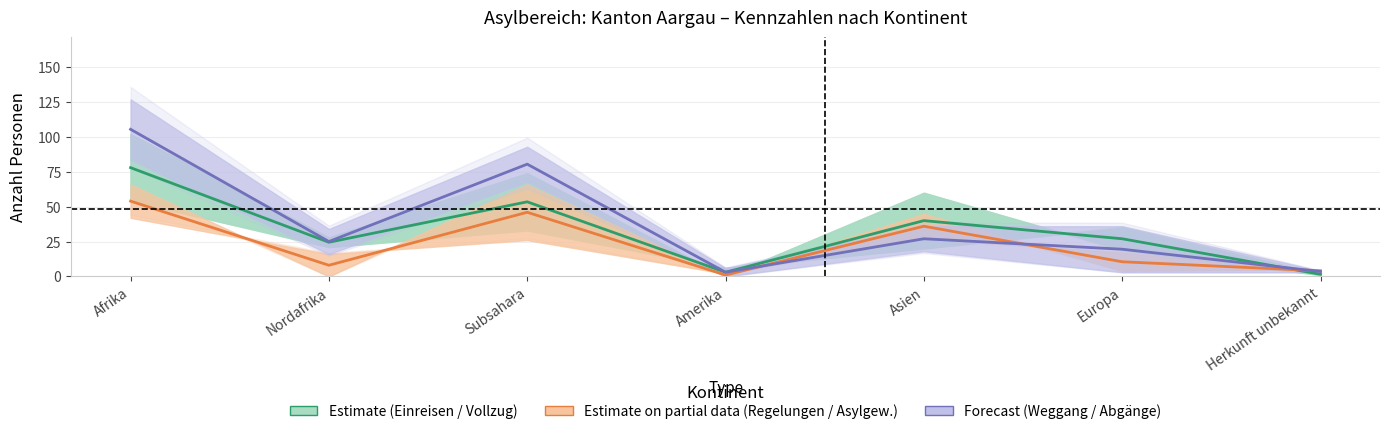

What is the label of the 4th point from the left?

Amerika